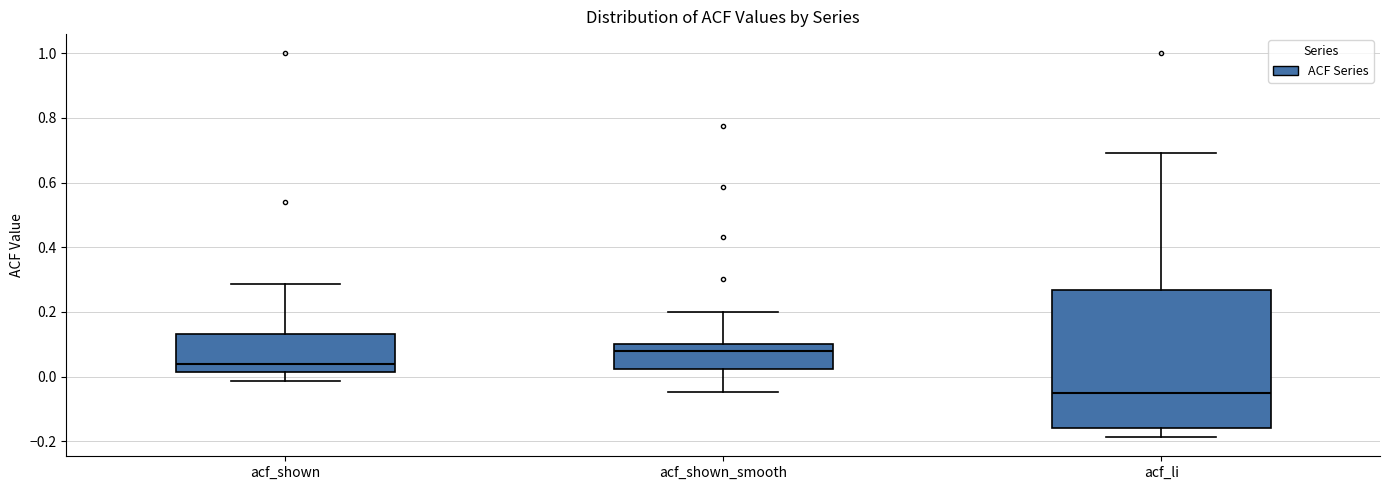

Reading left to right, read every box against the y-axis: the position of its median line, the range the box covers, and the ends of its whiskers. The values are not printed on the chart, so give them approximately, as read against the axis.

acf_shown: median 0.04, box 0.02 to 0.14, whiskers -0.02 to 0.28
acf_shown_smooth: median 0.08, box 0.02 to 0.10, whiskers -0.04 to 0.20
acf_li: median -0.06, box -0.16 to 0.26, whiskers -0.18 to 0.70